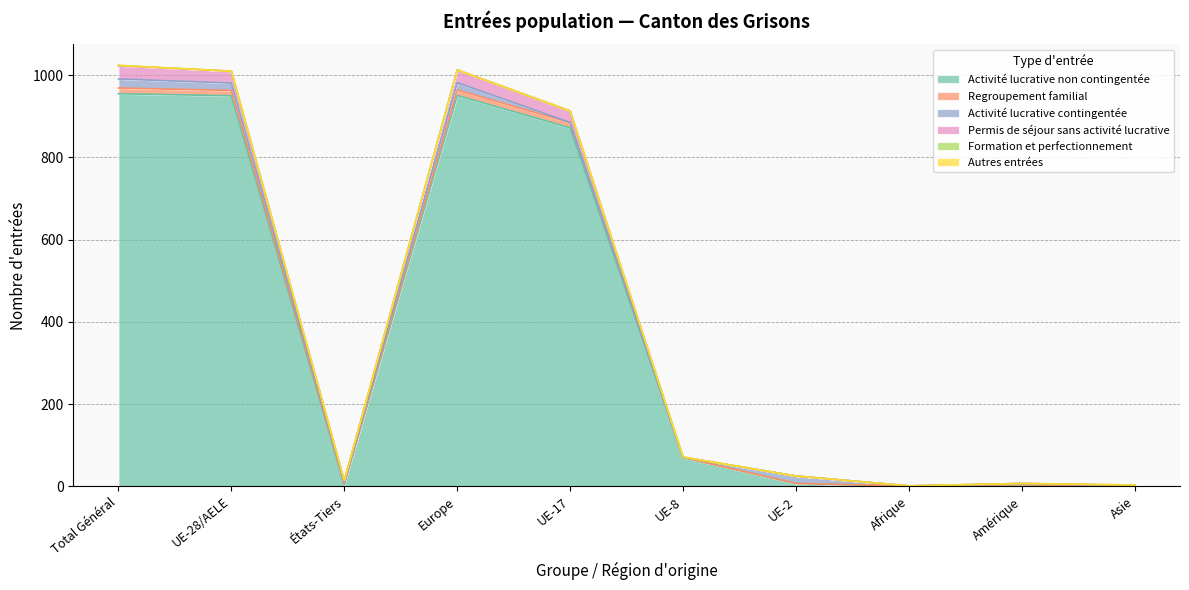

At which label is Permis de séjour sans activité lucrative closest to 512?

UE-17